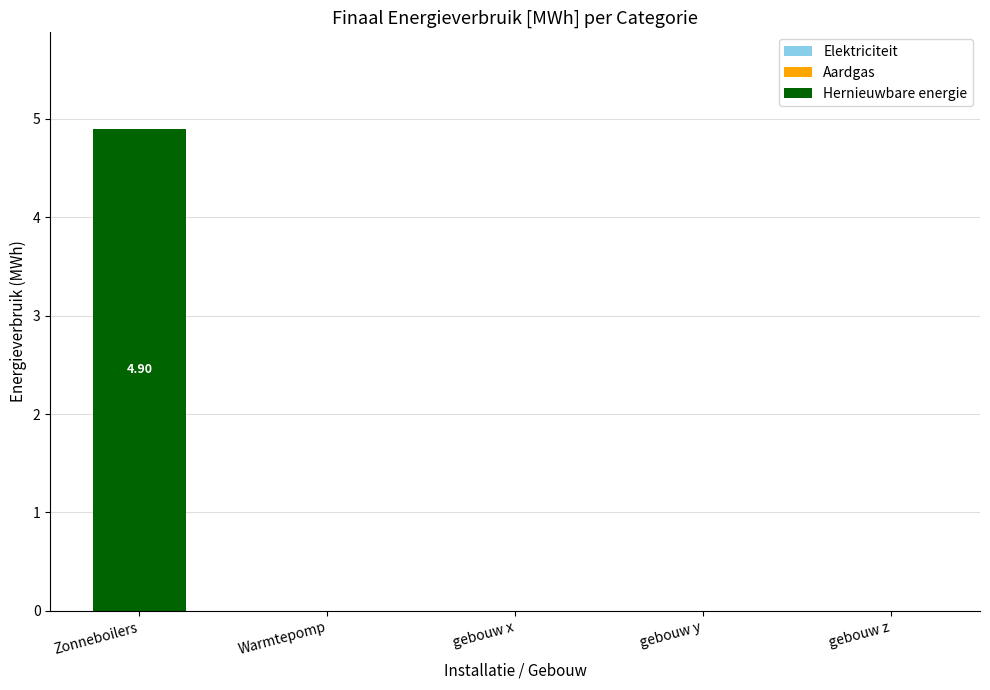

At which category does the chart reach its peak across all series?

Zonneboilers